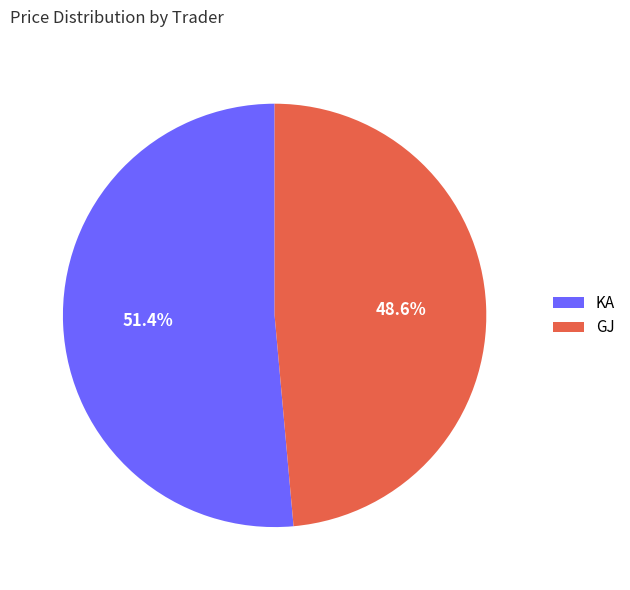

To the nearest percent, what is the combined percentage of KA and GJ?

100%